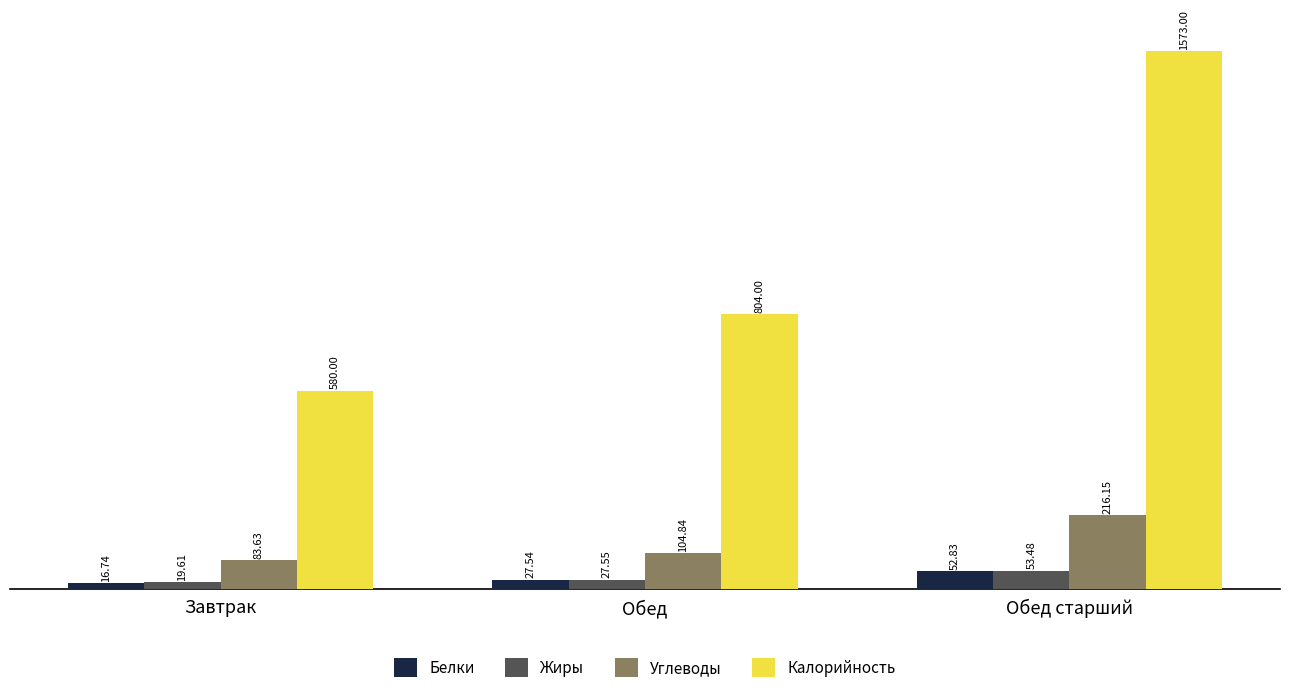

Is the value of Калорийность at Обед старший greater than the value of Жиры at Завтрак?

Yes